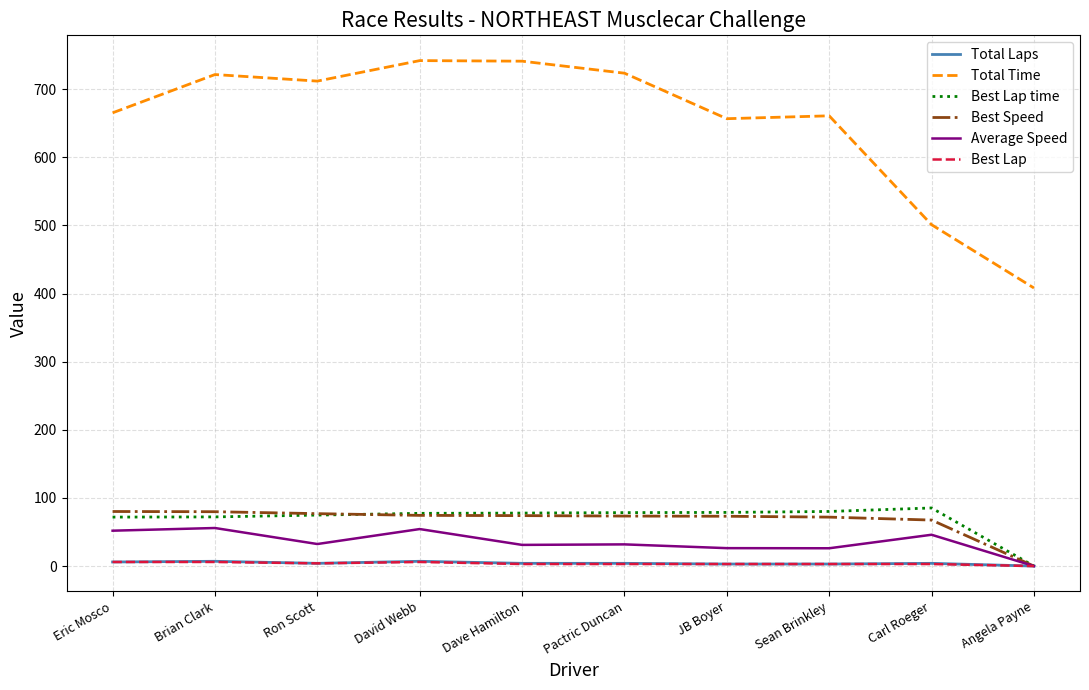

How many distinct data groups are displayed?

6